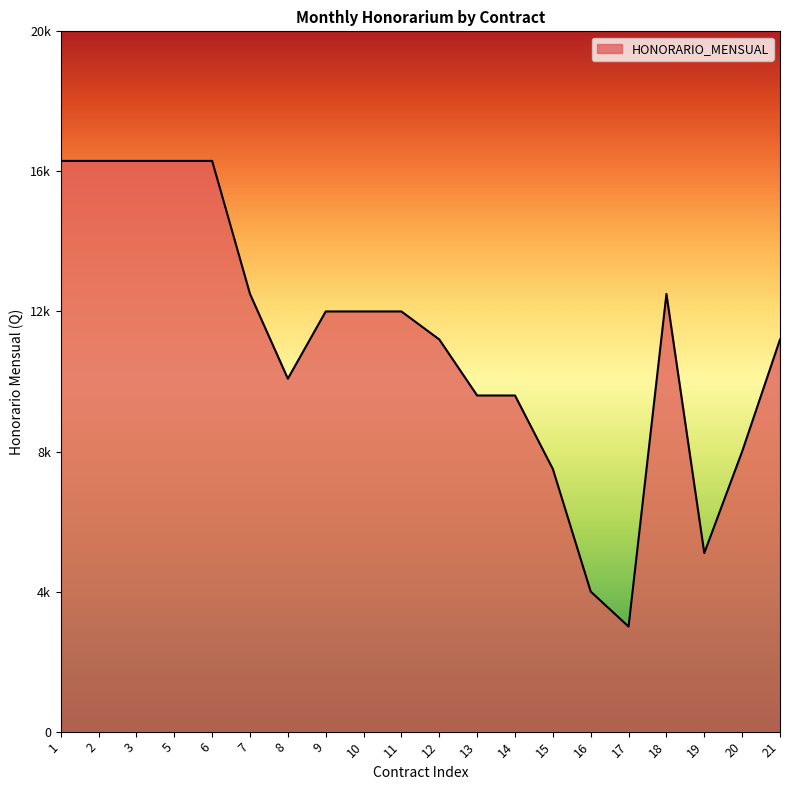

At which category does the data reach its first local valley?

8